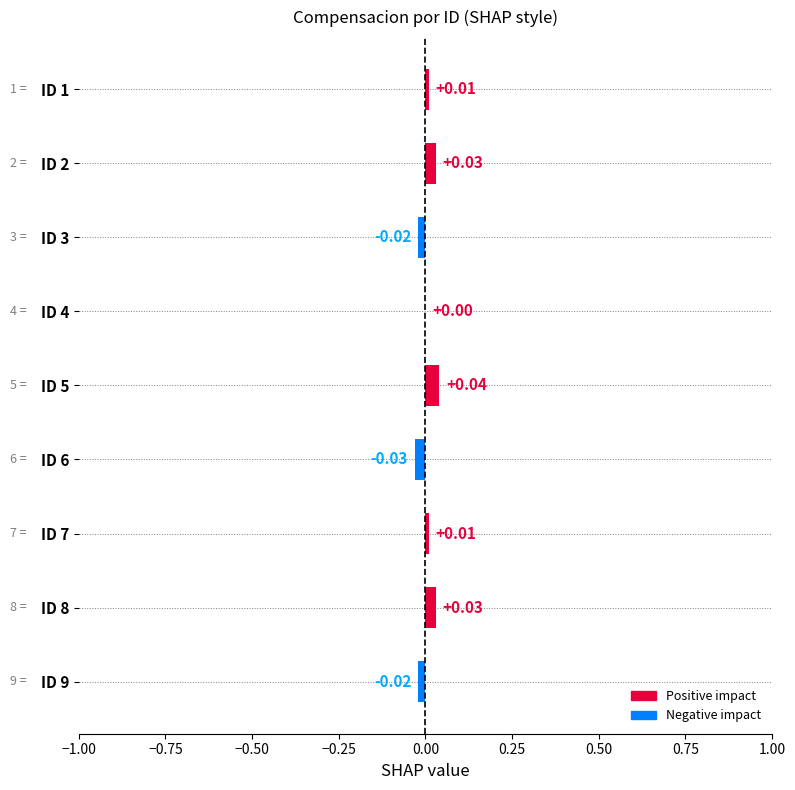

Count the number of data series in this chart.

1